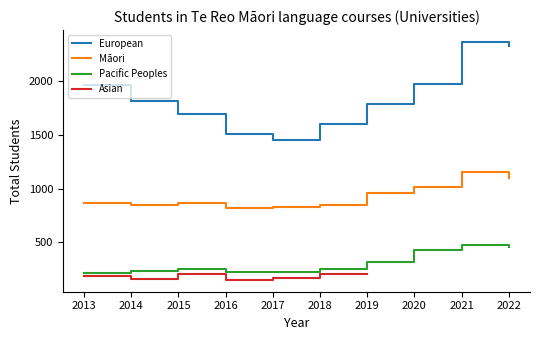

True or false: Pacific Peoples and European cross at least once.

False